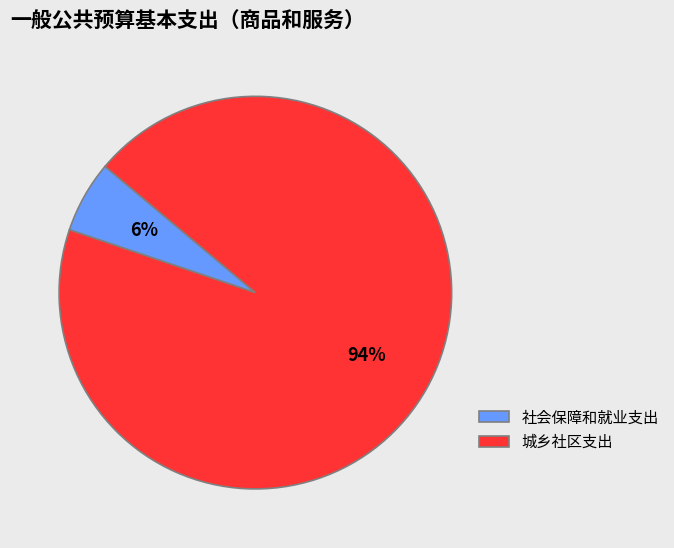

Which has a higher value, 城乡社区支出 or 社会保障和就业支出?

城乡社区支出